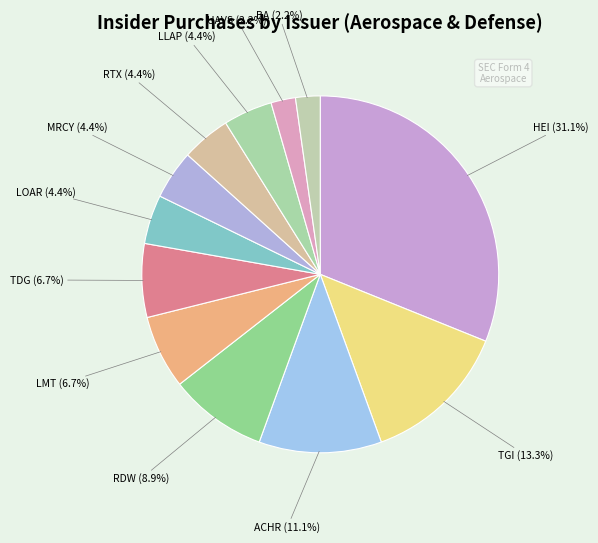

Which slice is the largest?

HEI